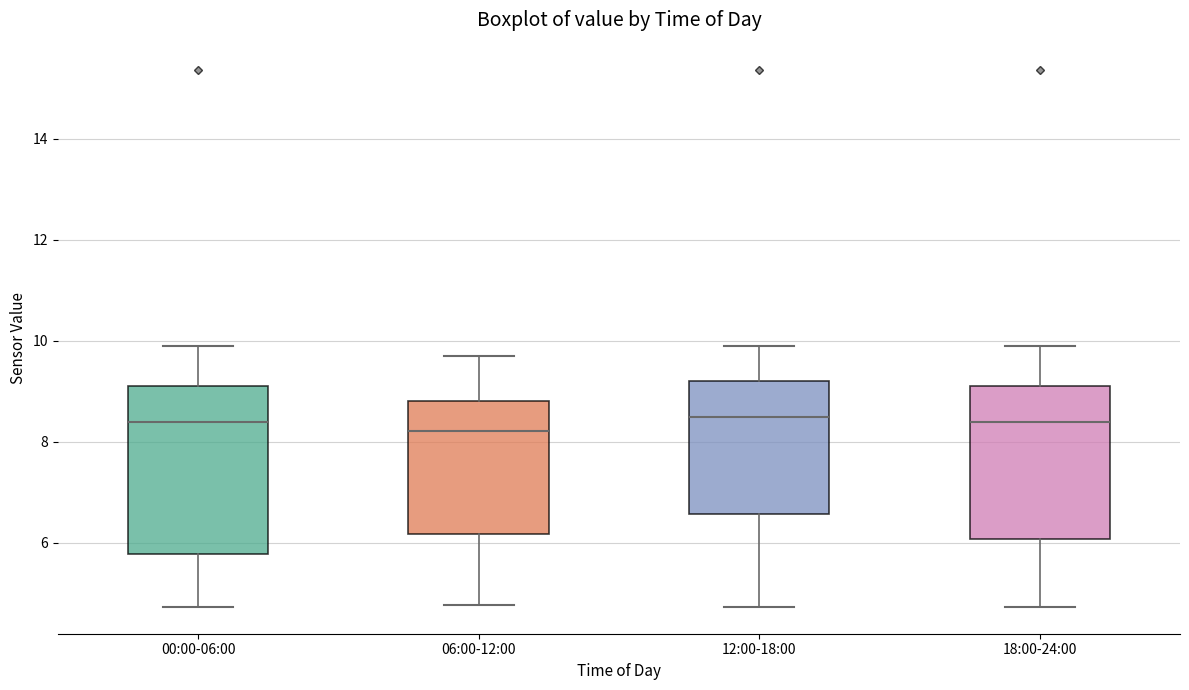

Where is the upper edge of the box for 18:00-24:00 on the y-axis? The values are not printed on the chart, so give them approximately, as read against the axis.

9.2